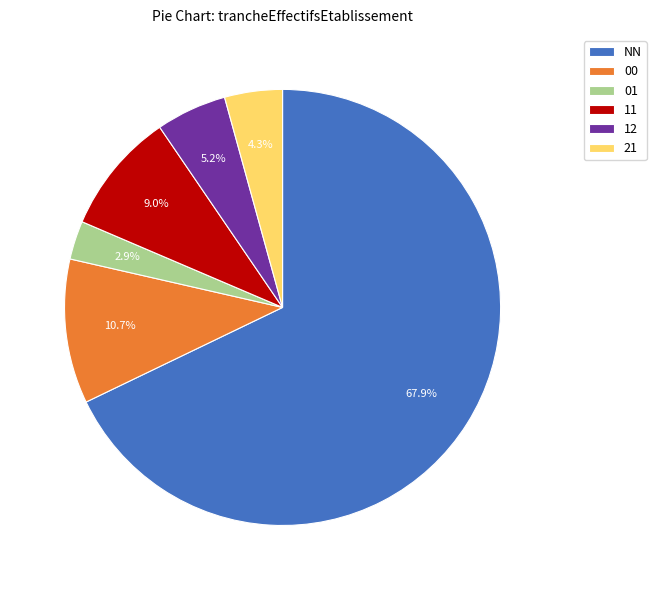

To the nearest percent, what is the average slice percentage?

17%